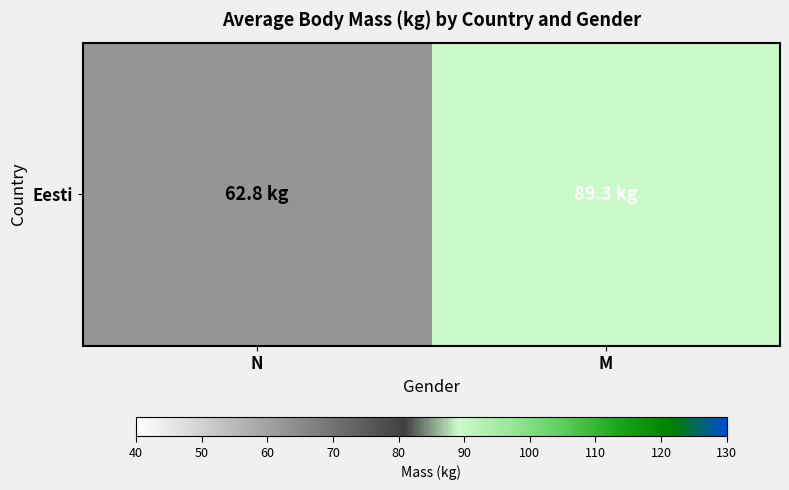

What is the minimum value shown in the chart?

62.8